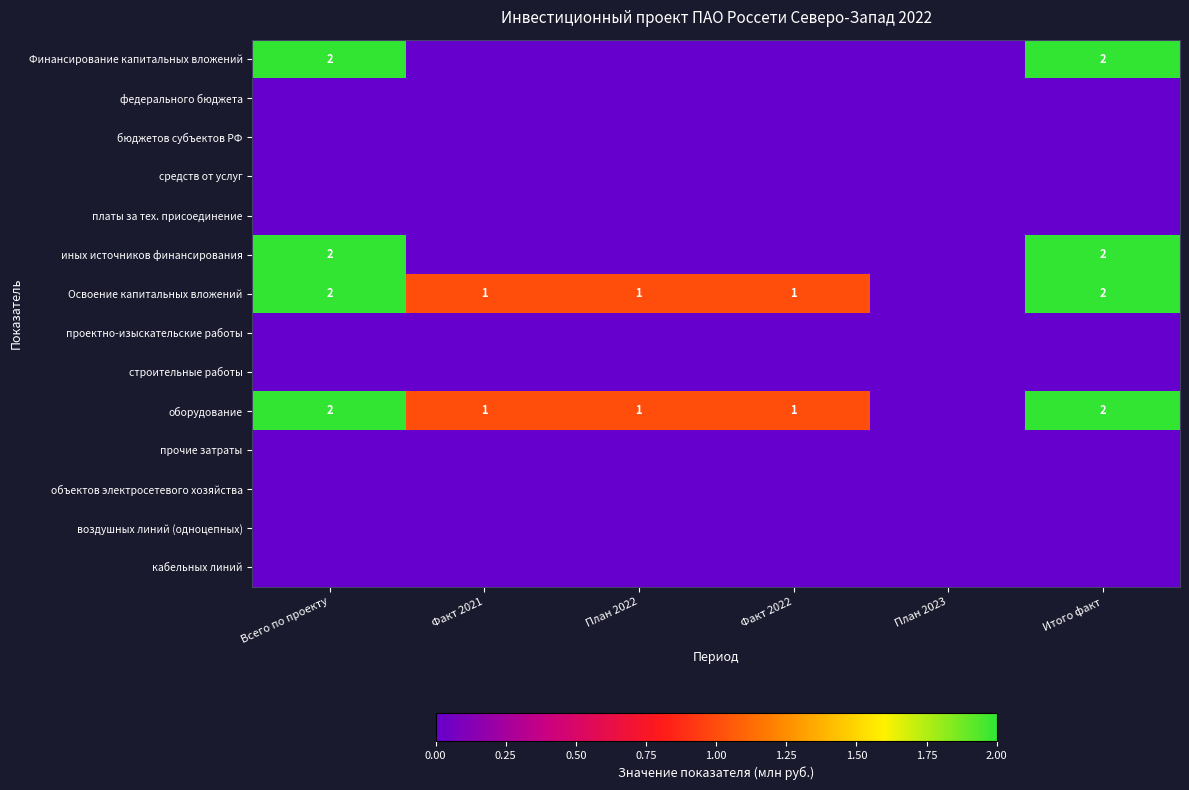

The Освоение капитальных вложений series shows 2 at Итого факт. True or false?

True